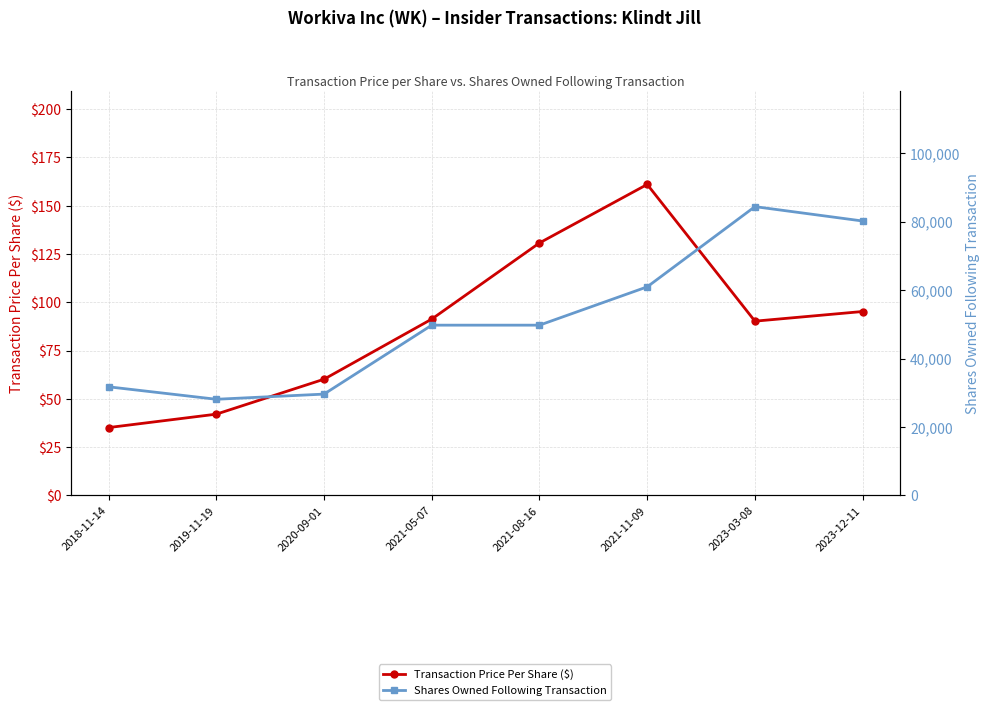

Is it true that Shares Owned Following Transaction equals 80197.0 at 2023-12-11?

True